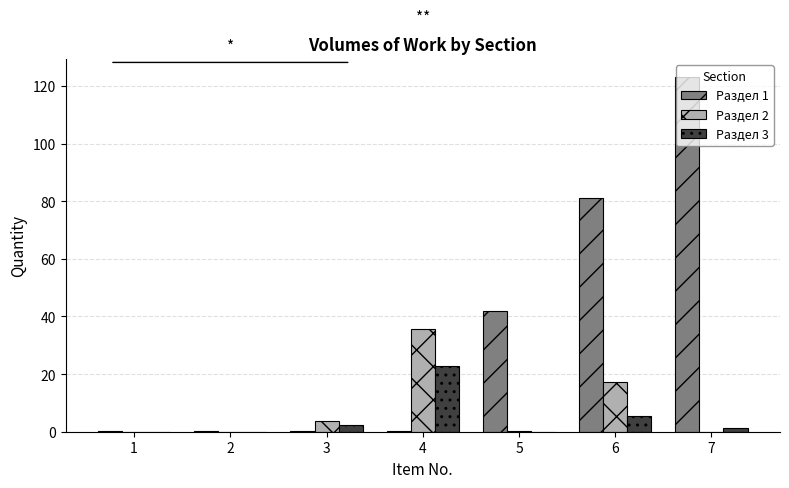

What is the difference between the Раздел 2 values at 2 and 5?

0.1